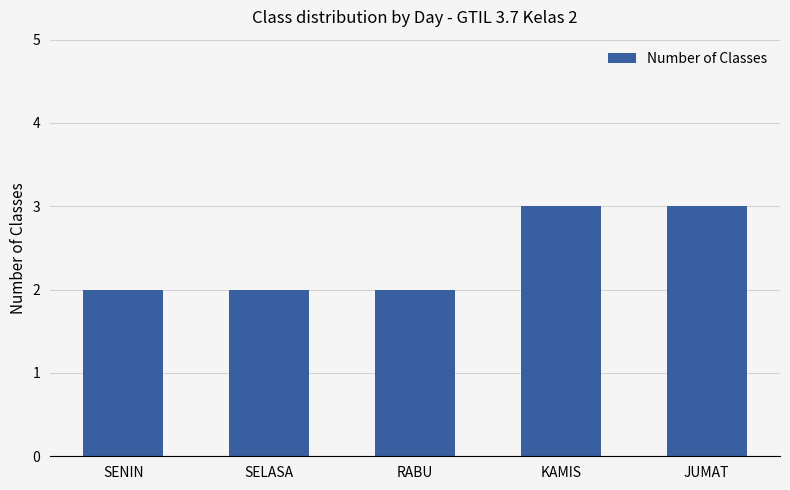

The value at JUMAT is 3. True or false?

True